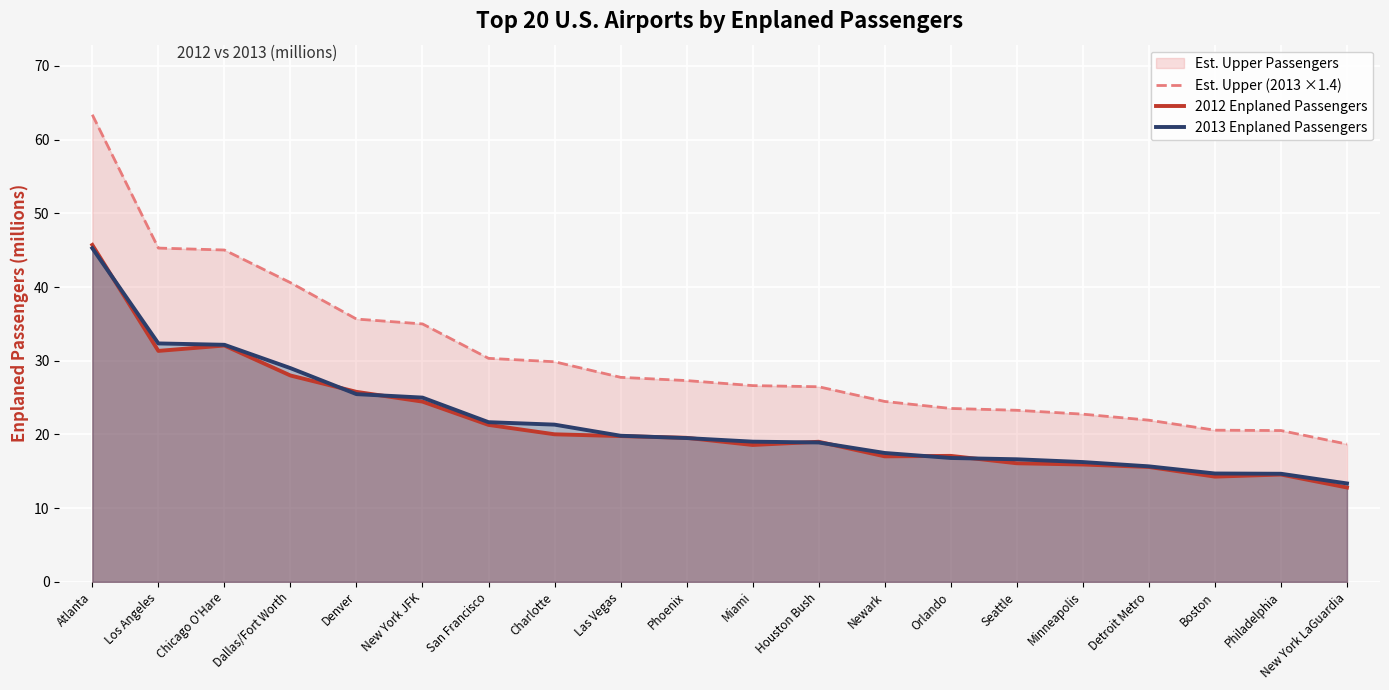

Which category has the highest value in the 2012 Enplaned Passengers series?

Atlanta